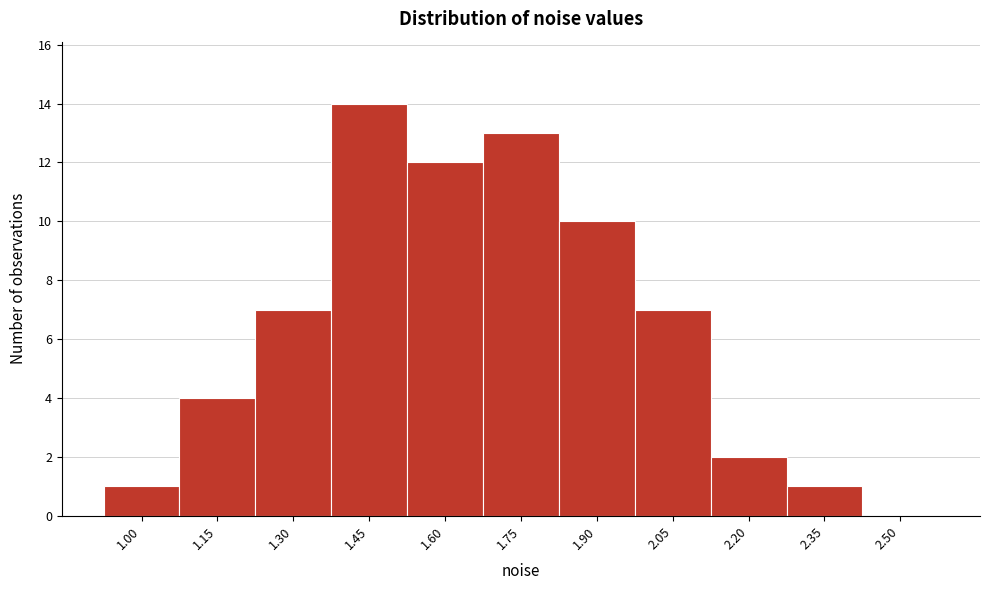

Reading right to left, what are all the values shown in this chart?

2.50=0	2.35=1	2.20=2	2.05=7	1.90=10	1.75=13	1.60=12	1.45=14	1.30=7	1.15=4	1.00=1